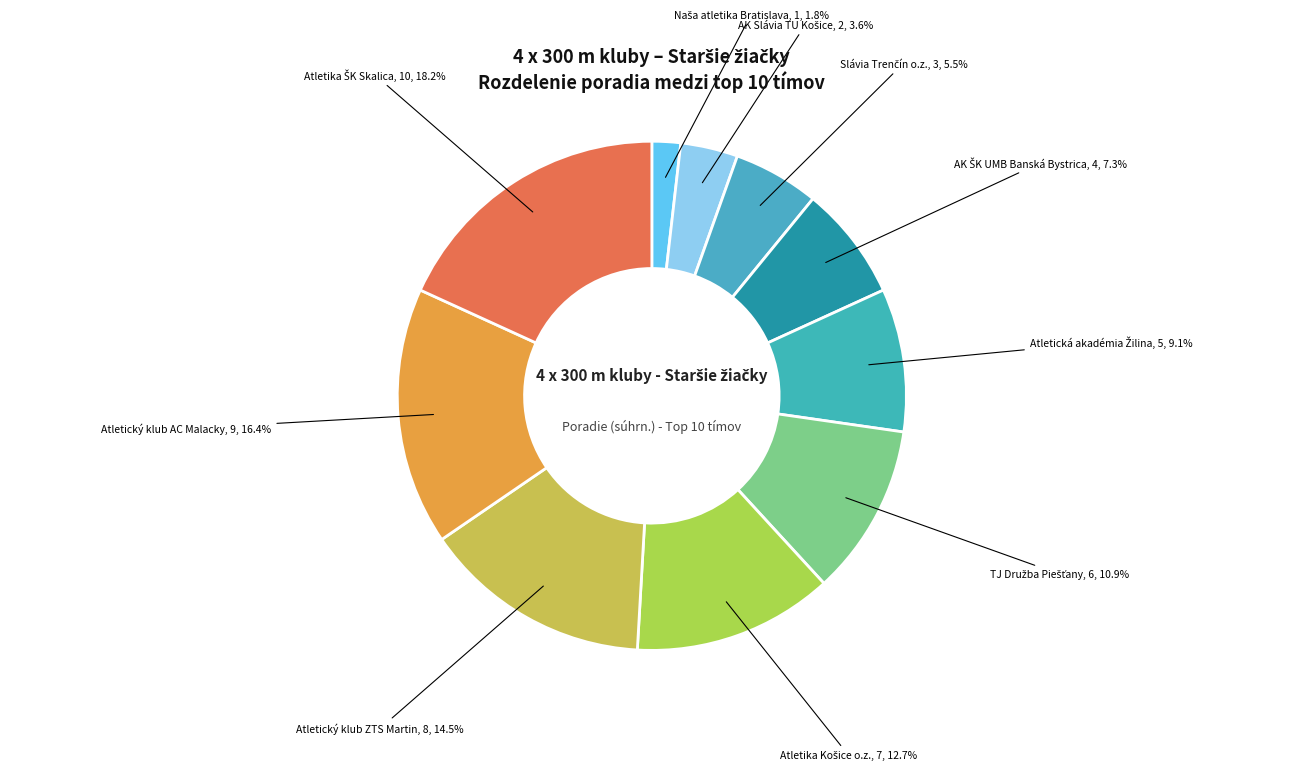

Count the number of slices in the pie.

10